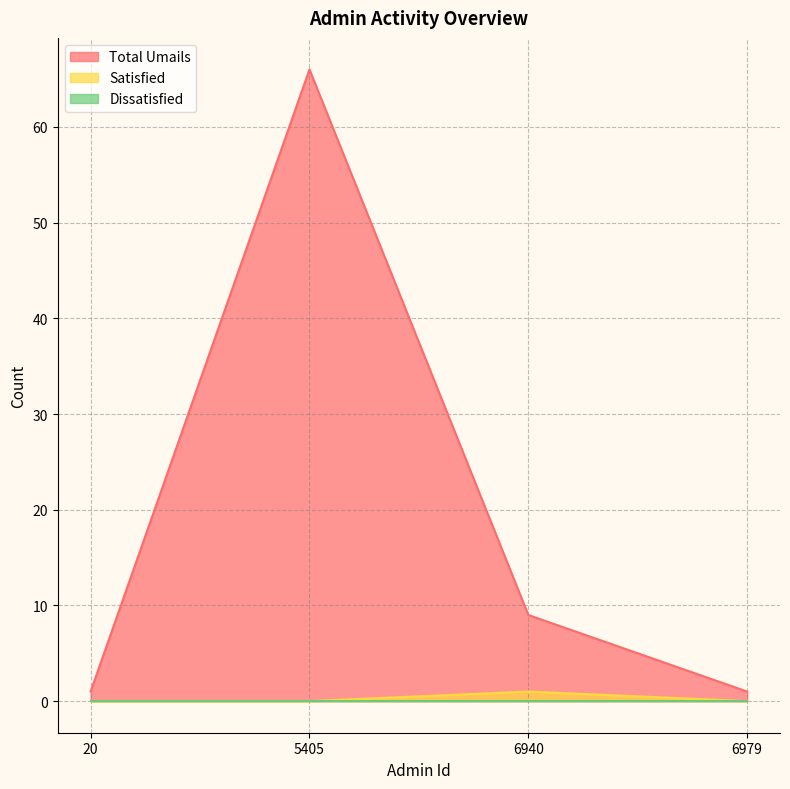

The value of Satisfied at 6940 is 1. True or false?

True